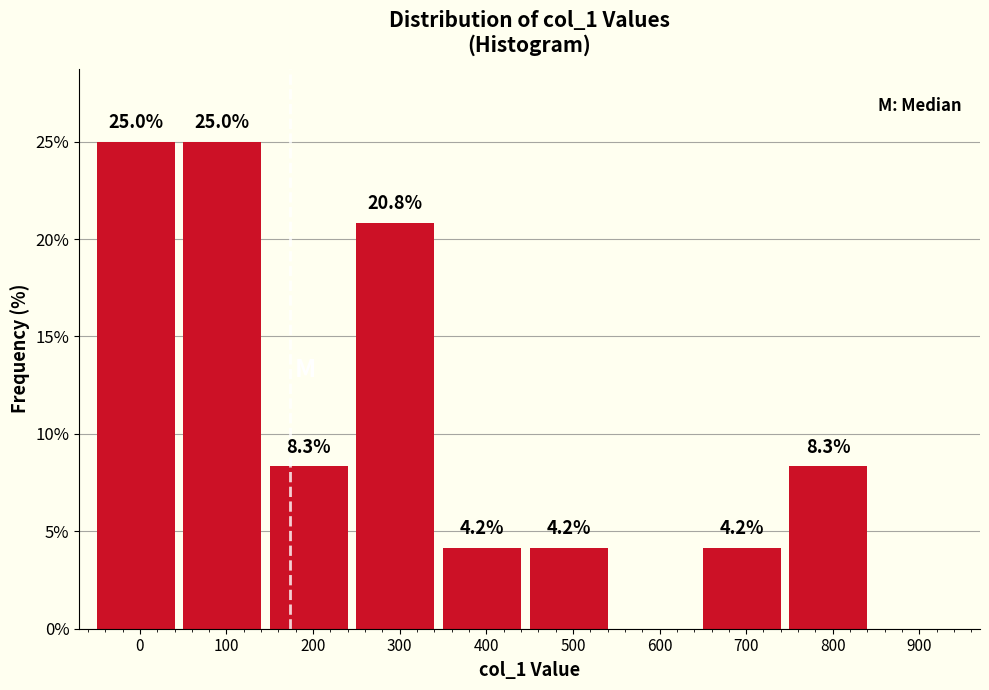

Reading right to left, extract all data points from this chart.

900=0.0	800=8.3	700=4.2	600=0.0	500=4.2	400=4.2	300=20.8	200=8.3	100=25.0	0=25.0